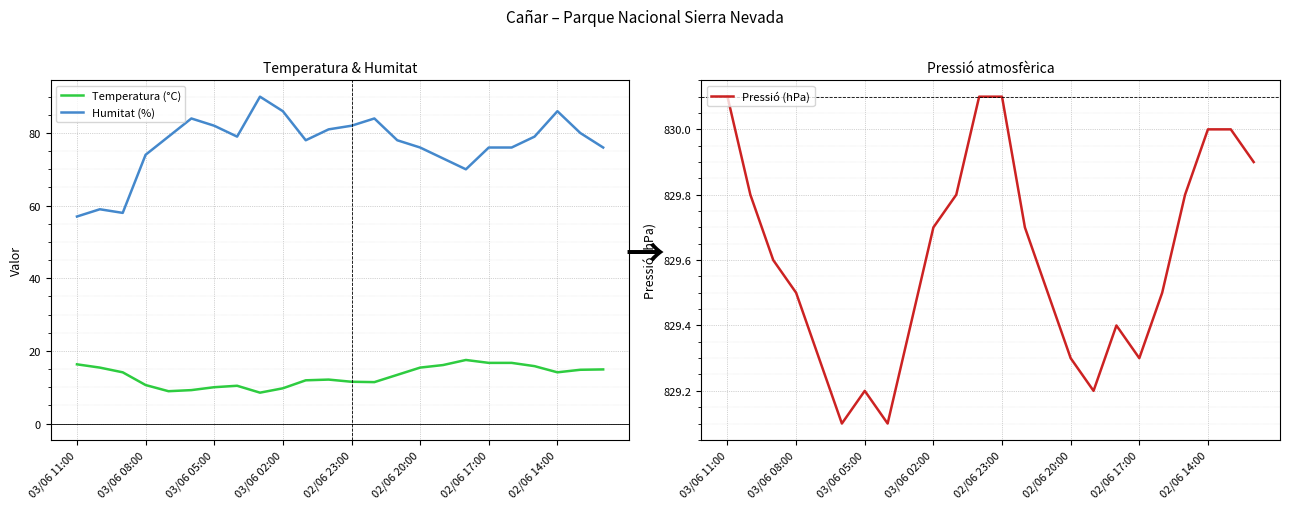

True or false: Humitat (%) and Temperatura (°C) cross at least once.

False